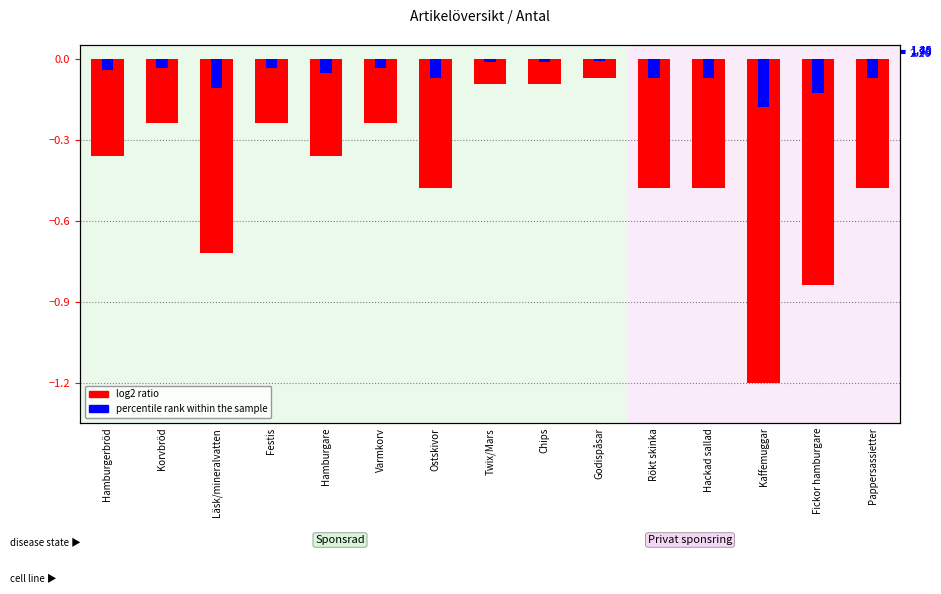

What position from the right is Chips?

7